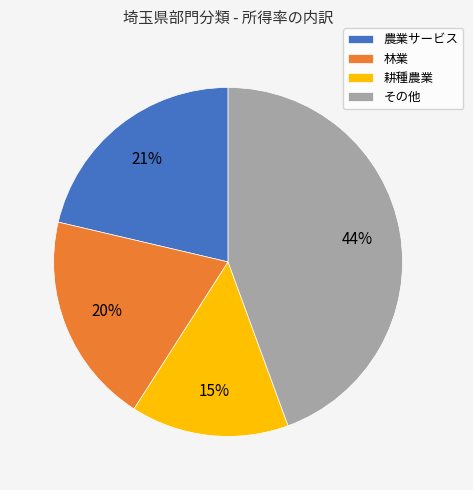

Which category has the smallest portion of the pie?

耕種農業